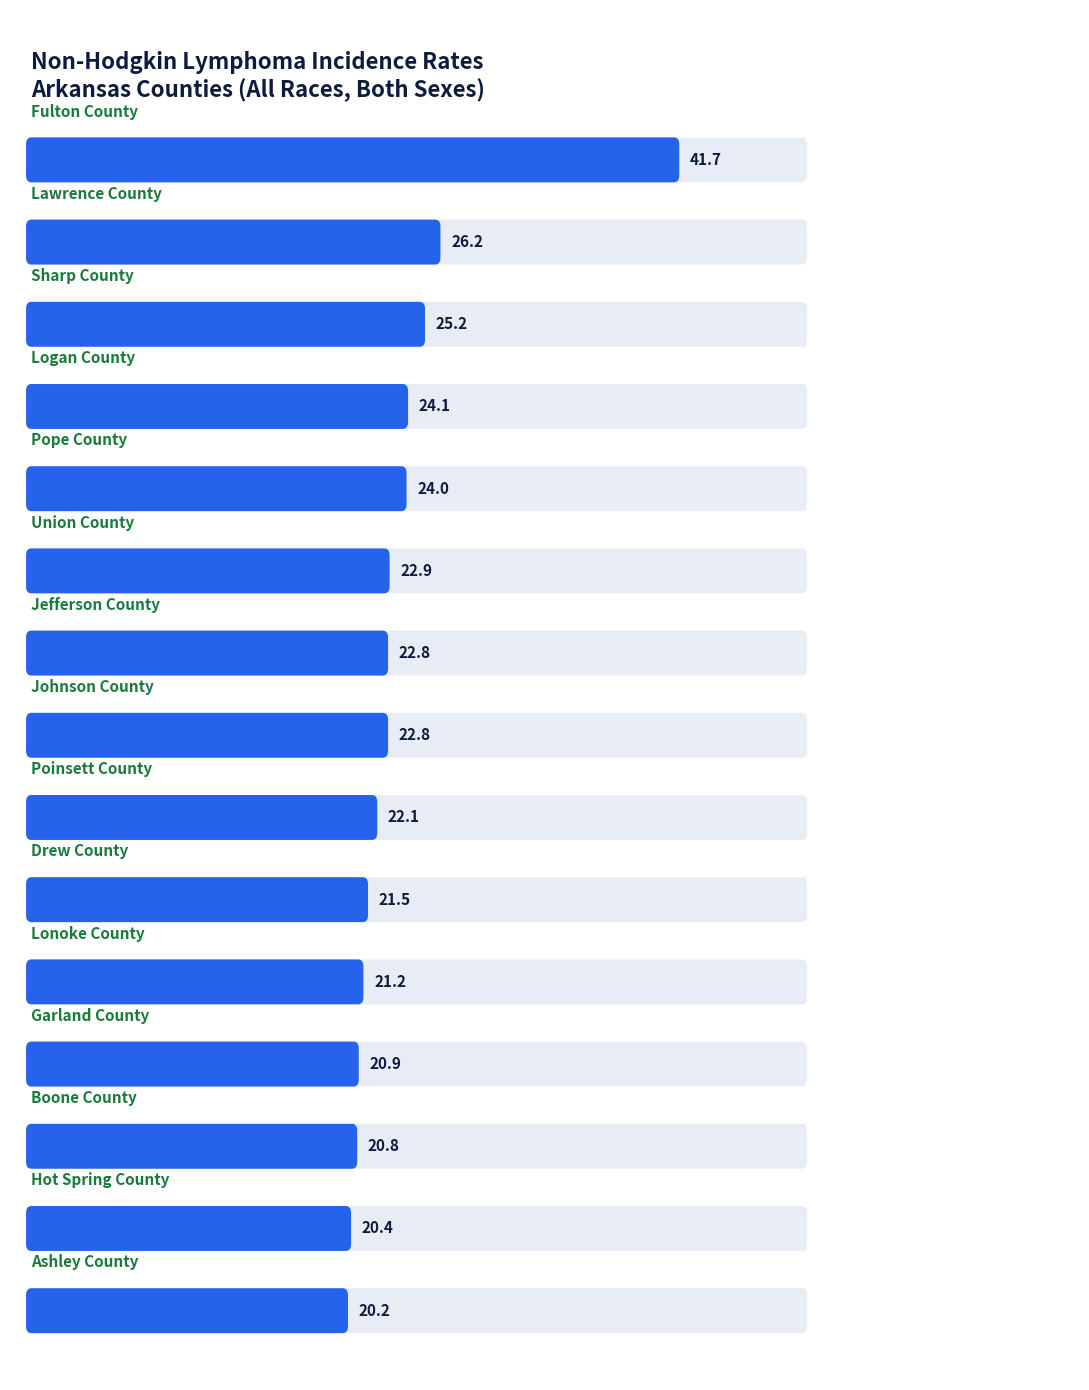

The chart shows a value of 25.2 at Sharp County. True or false?

True